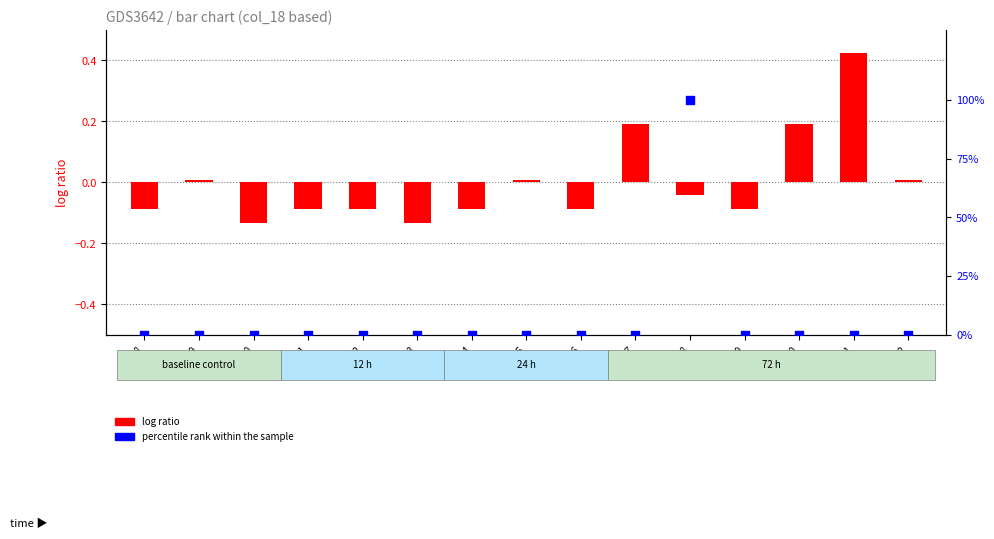

At how many categories does at least one series exceed 77?

1